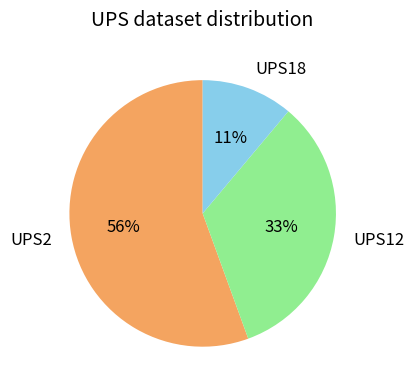

True or false: UPS12 accounts for 22% of the total.

False